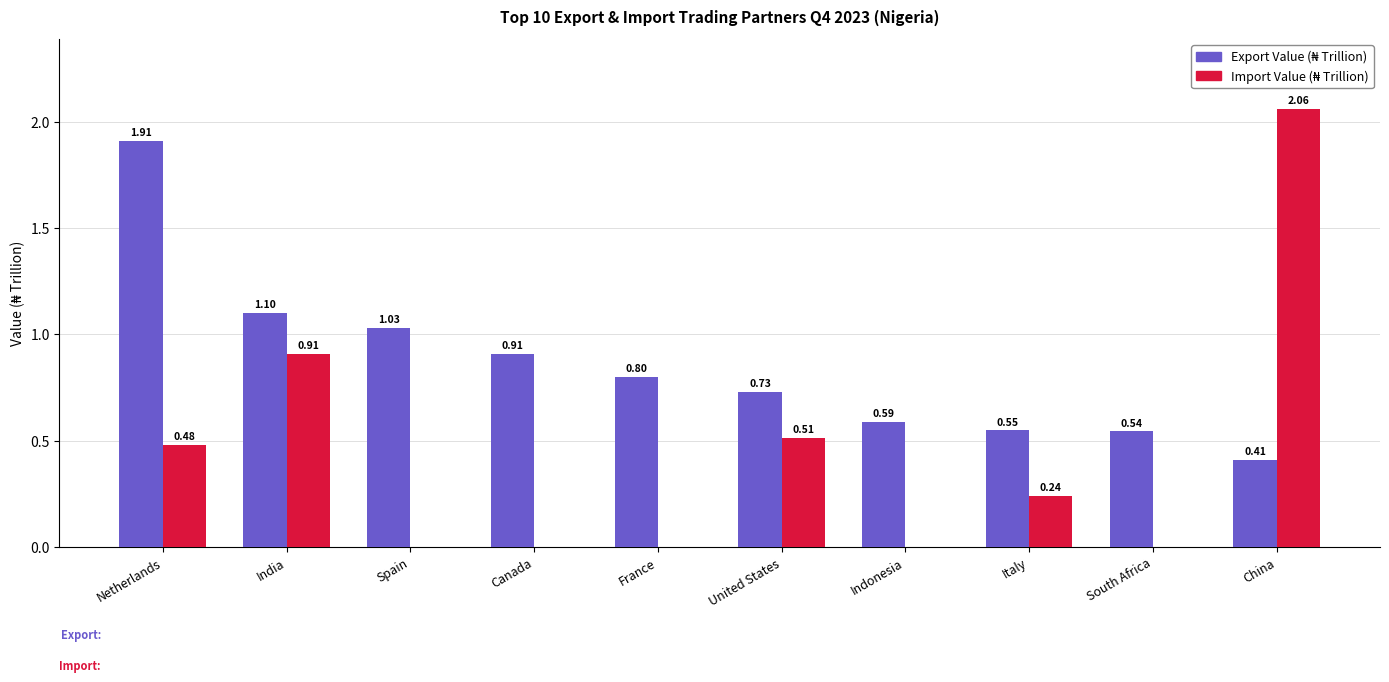

At which category is the sum across all series the highest?

China